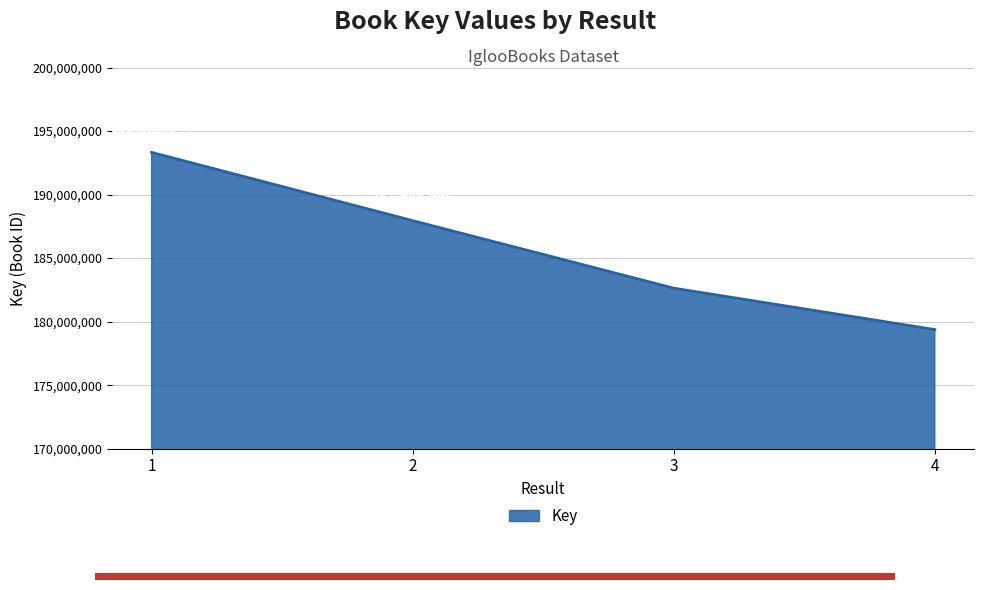

List the labels in order of value, smallest first.

4, 3, 2, 1